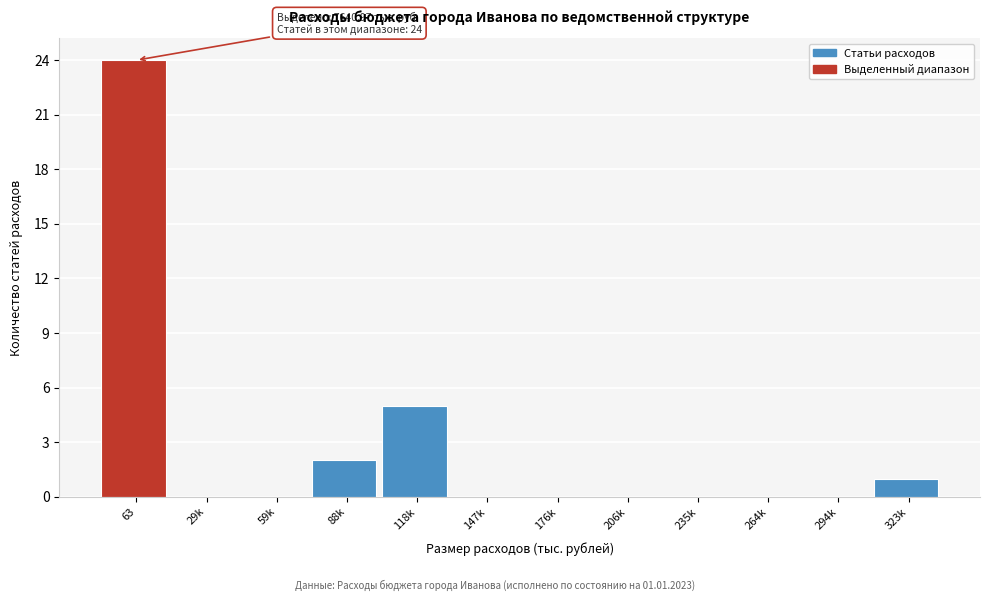

Reading right to left, transcribe all the data shown in this chart.

323k=1	294k=0	264k=0	235k=0	206k=0	176k=0	147k=0	118k=5	88k=2	59k=0	29k=0	63=24